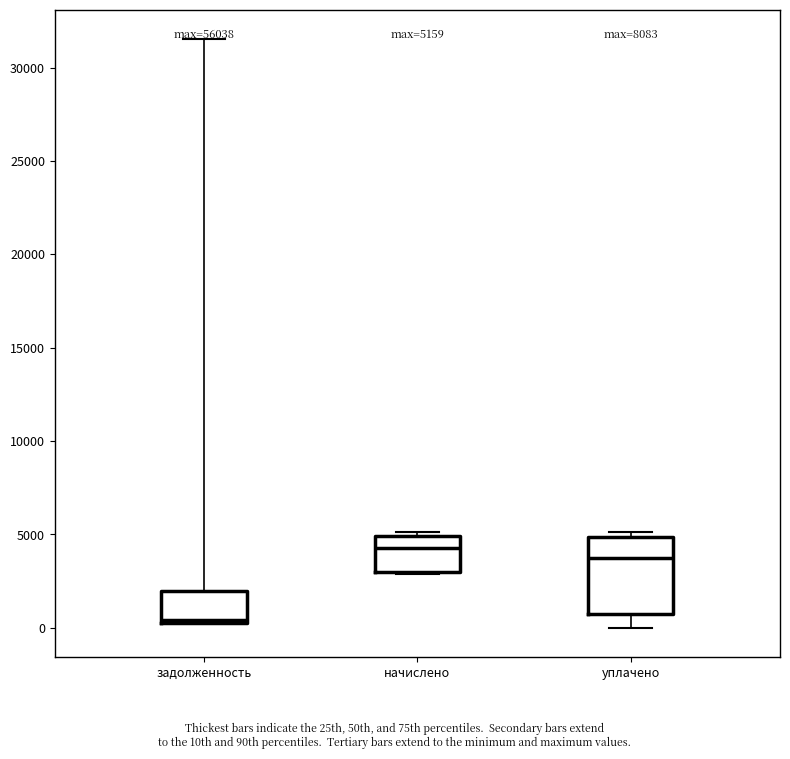

Which box has the highest median line?

начислено